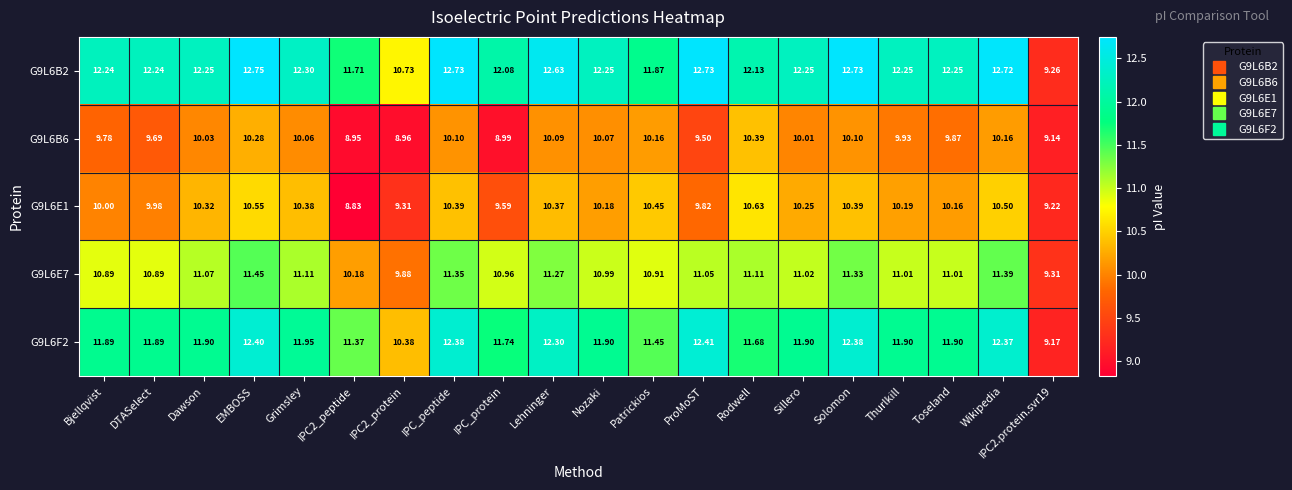

How many series are shown in this chart?

5